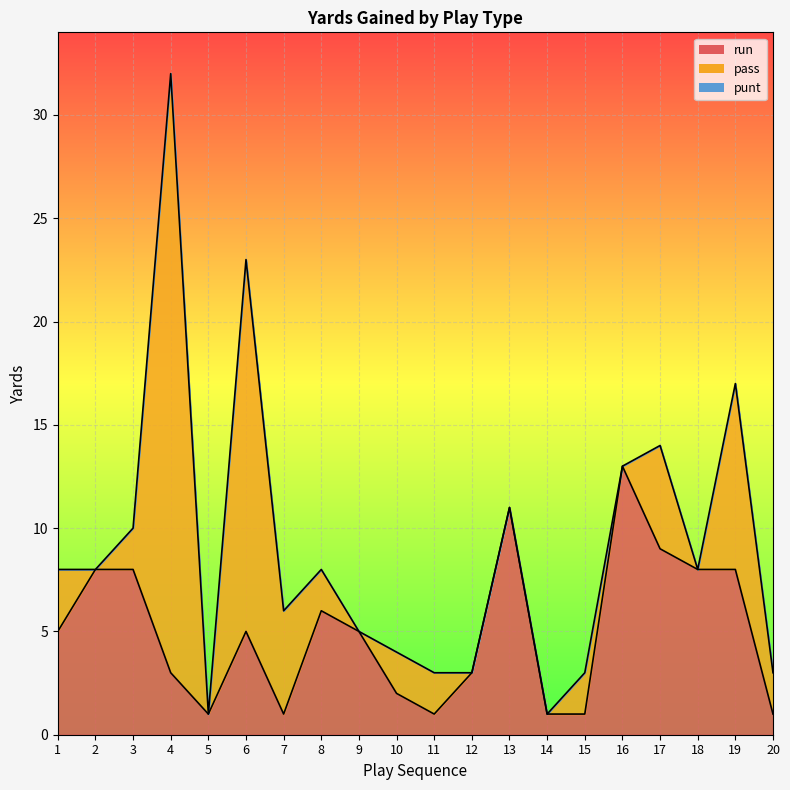

Reading left to right, transcribe all the data shown in this chart.

run: 1=5	2=8	3=8	4=3	5=1	6=5	7=1	8=6	9=5	10=2	11=1	12=3	13=11	14=1	15=1	16=13	17=9	18=8	19=8	20=1
pass: 1=3	2=0	3=2	4=29	5=0	6=18	7=5	8=2	9=0	10=2	11=2	12=0	13=0	14=0	15=2	16=0	17=5	18=0	19=9	20=2
punt: 1=0	2=0	3=0	4=0	5=0	6=0	7=0	8=0	9=0	10=0	11=0	12=0	13=0	14=0	15=0	16=0	17=0	18=0	19=0	20=0